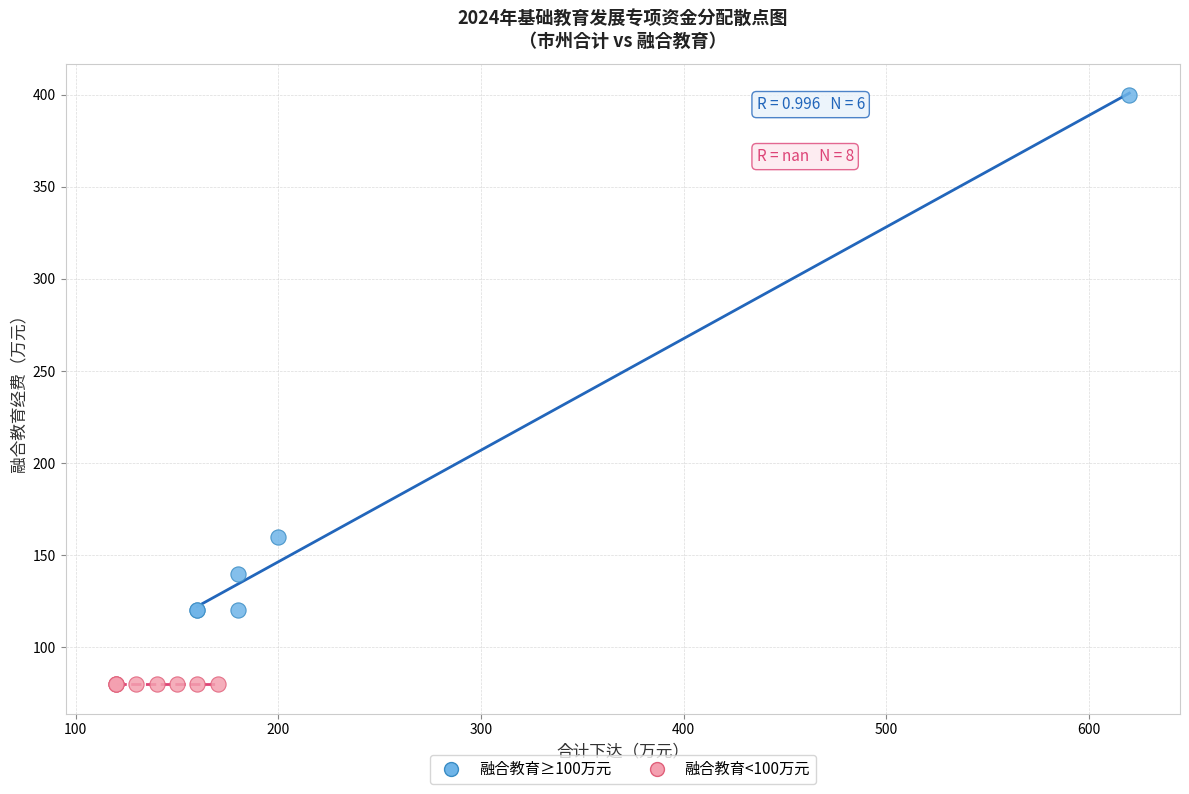

Which series contains the lowest Y value?

融合教育<100万元